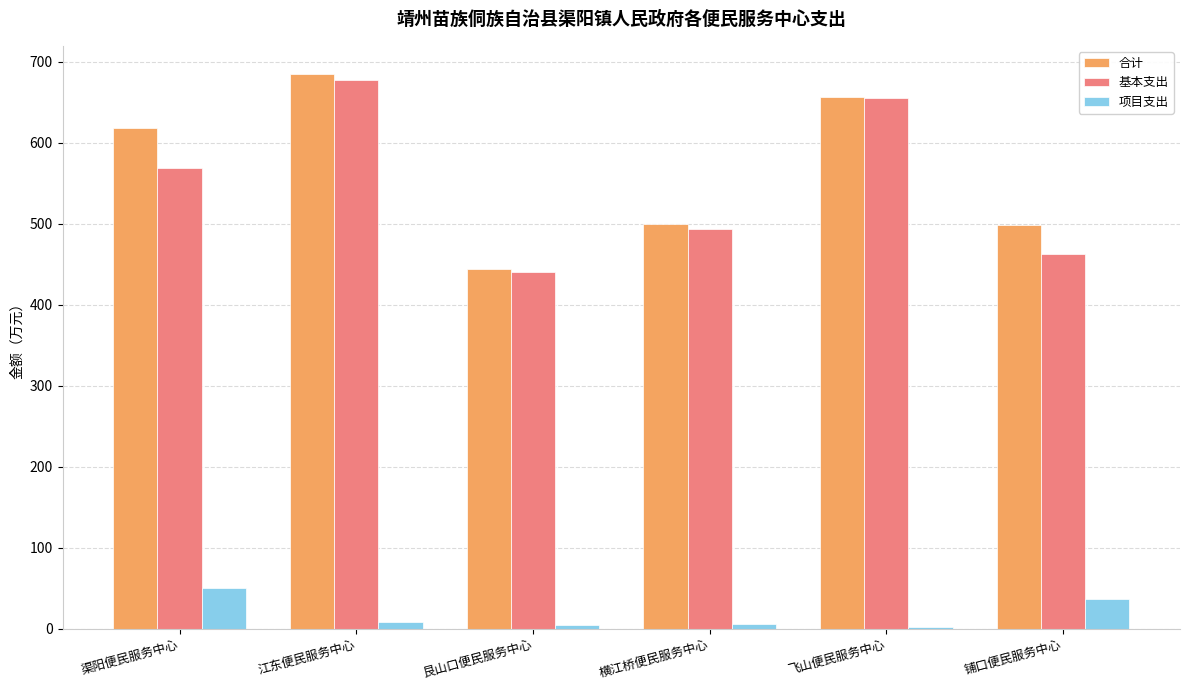

At which category is the sum across all series the highest?

江东便民服务中心